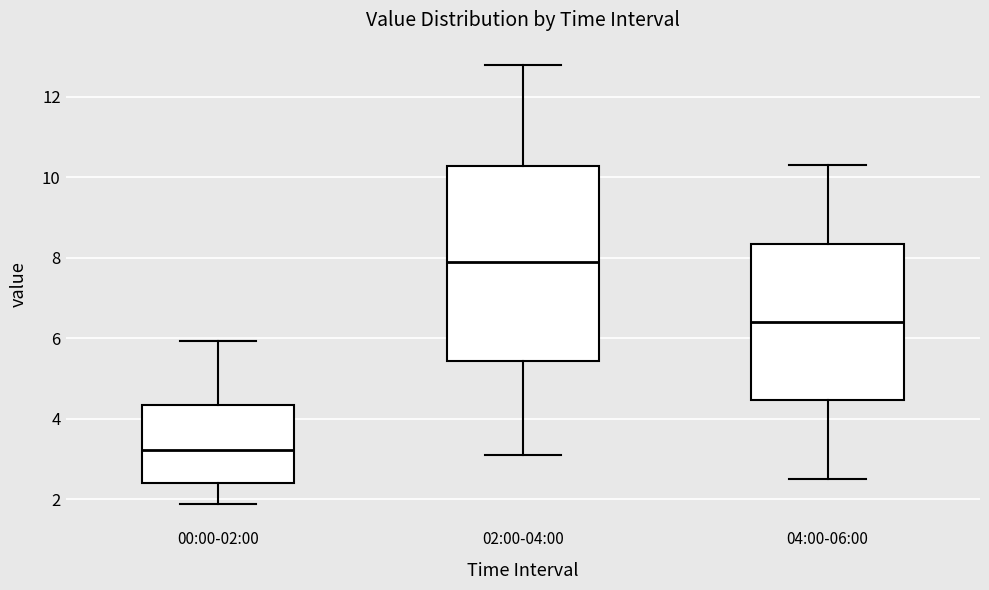

Reading left to right, transcribe this box plot: for each box, give where its median line is, the range the box spans, and where its two whiskers end, as read against the y-axis. The values are not printed on the chart, so give them approximately, as read against the axis.

00:00-02:00: median 3.2, box 2.4 to 4.4, whiskers 1.8 to 6.0
02:00-04:00: median 8.0, box 5.4 to 10.2, whiskers 3.2 to 12.8
04:00-06:00: median 6.4, box 4.4 to 8.4, whiskers 2.6 to 10.4